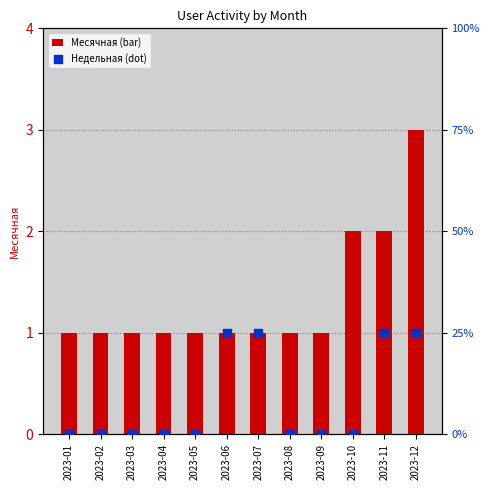

Which series reaches the minimum Y coordinate?

Недельная